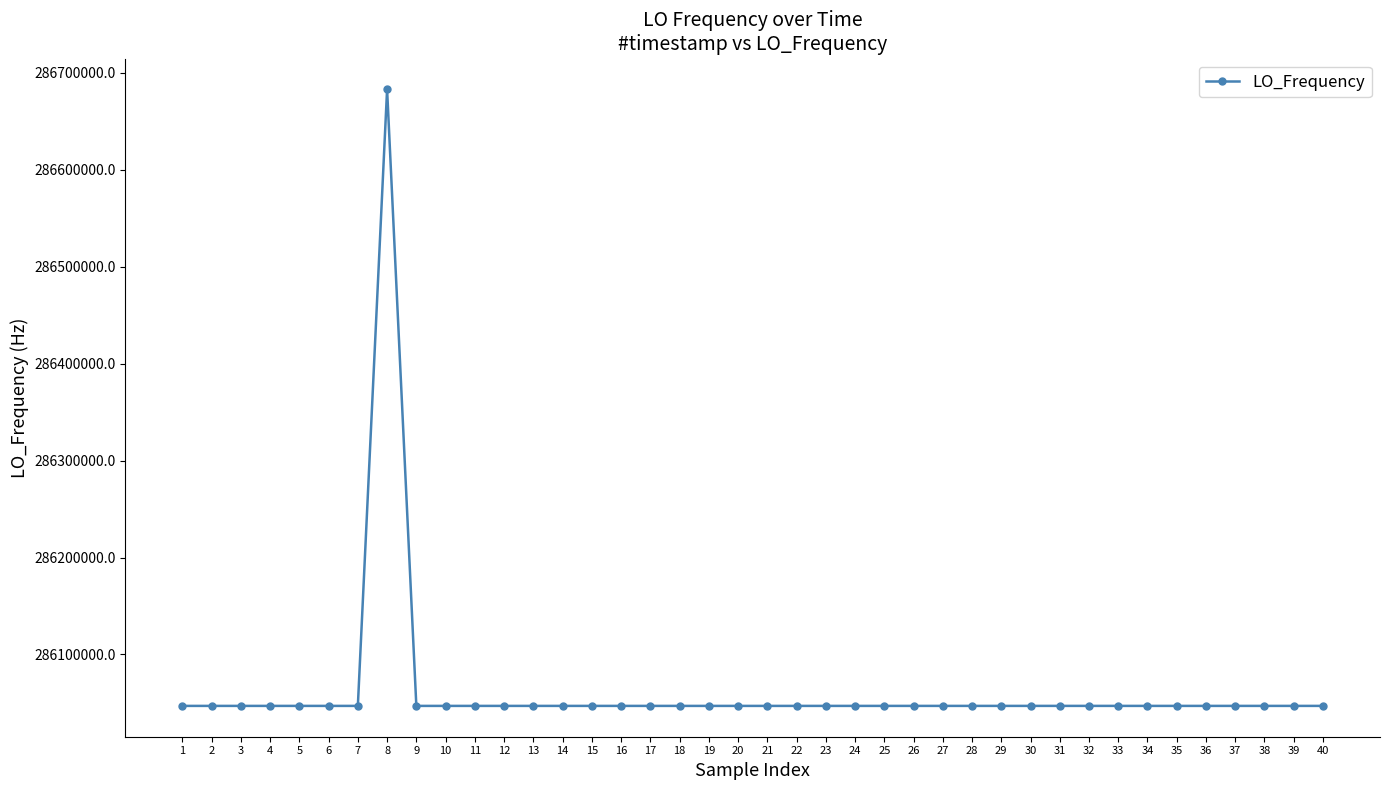

Approximately how many times larger is the value at 2 compared to 34?

1.0